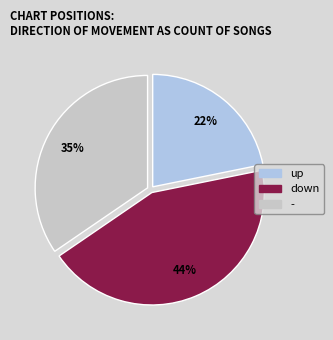

To the nearest percent, what is the average slice percentage?

33%